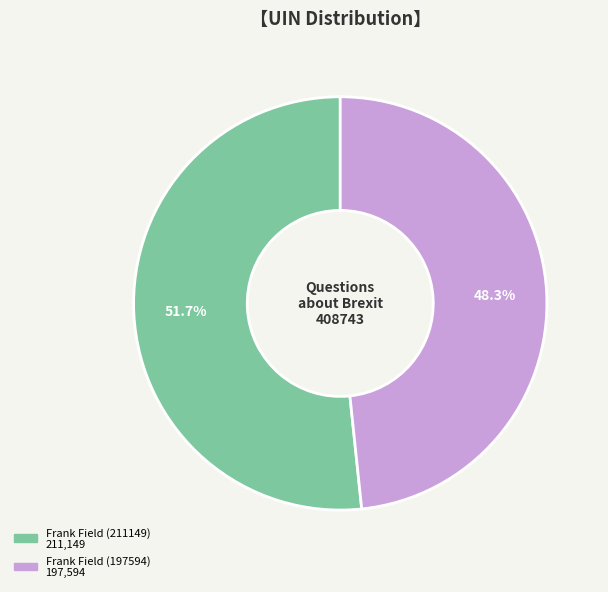

What is the smallest slice in the pie chart?

Frank Field (197594)